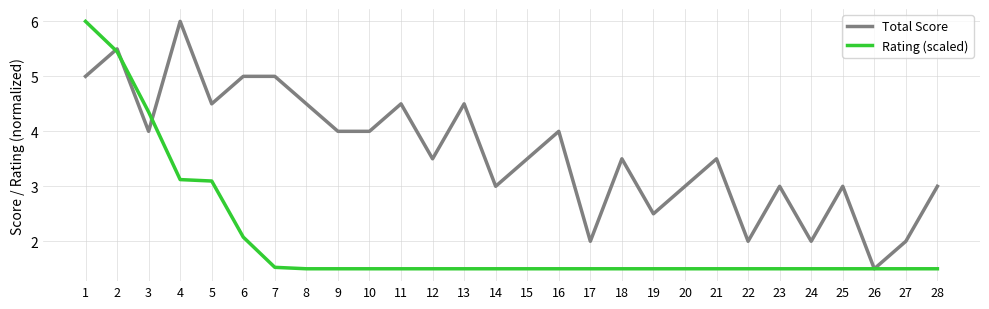

What is the smallest value displayed?

1.5